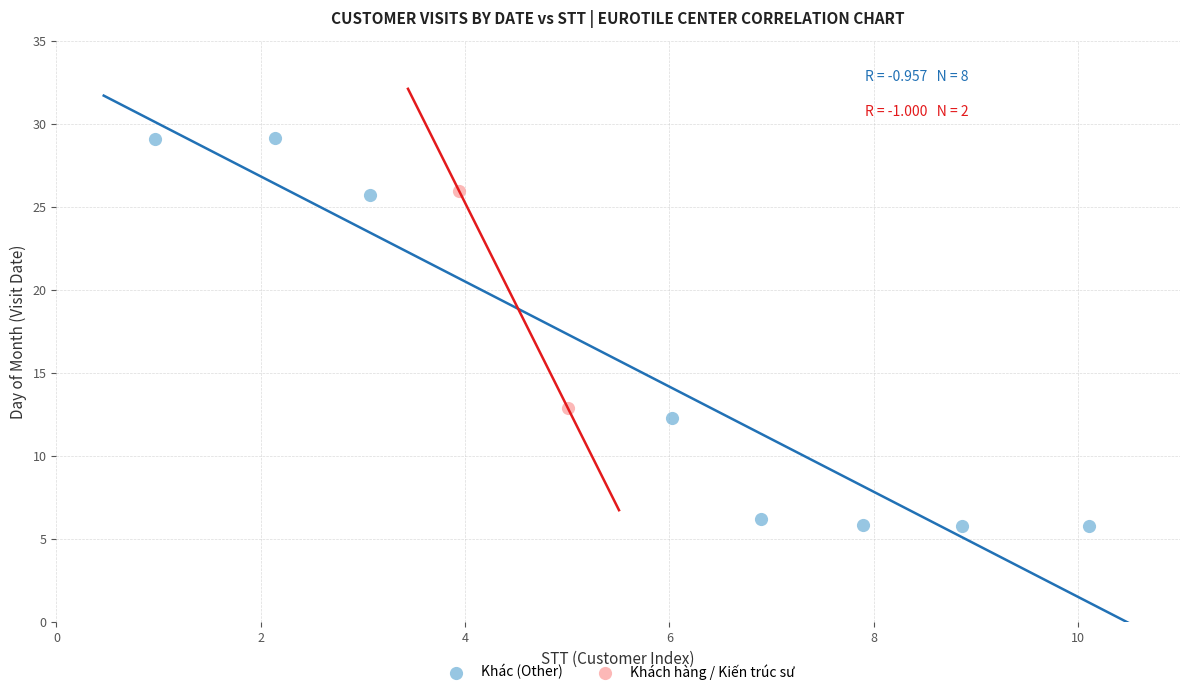

Which series contains the highest Y value?

Khác (Other)